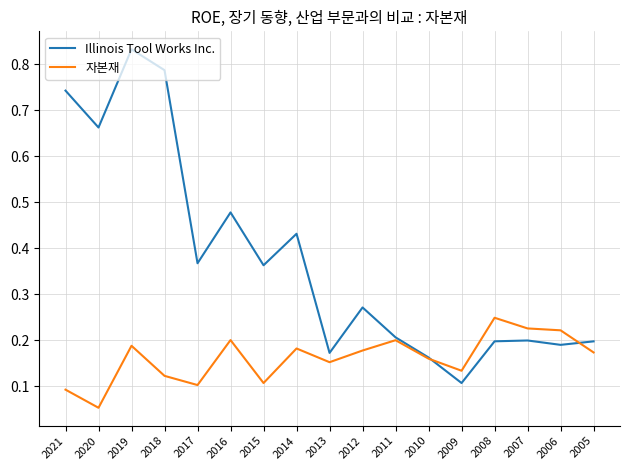

At which category is the sum across all series the highest?

2019